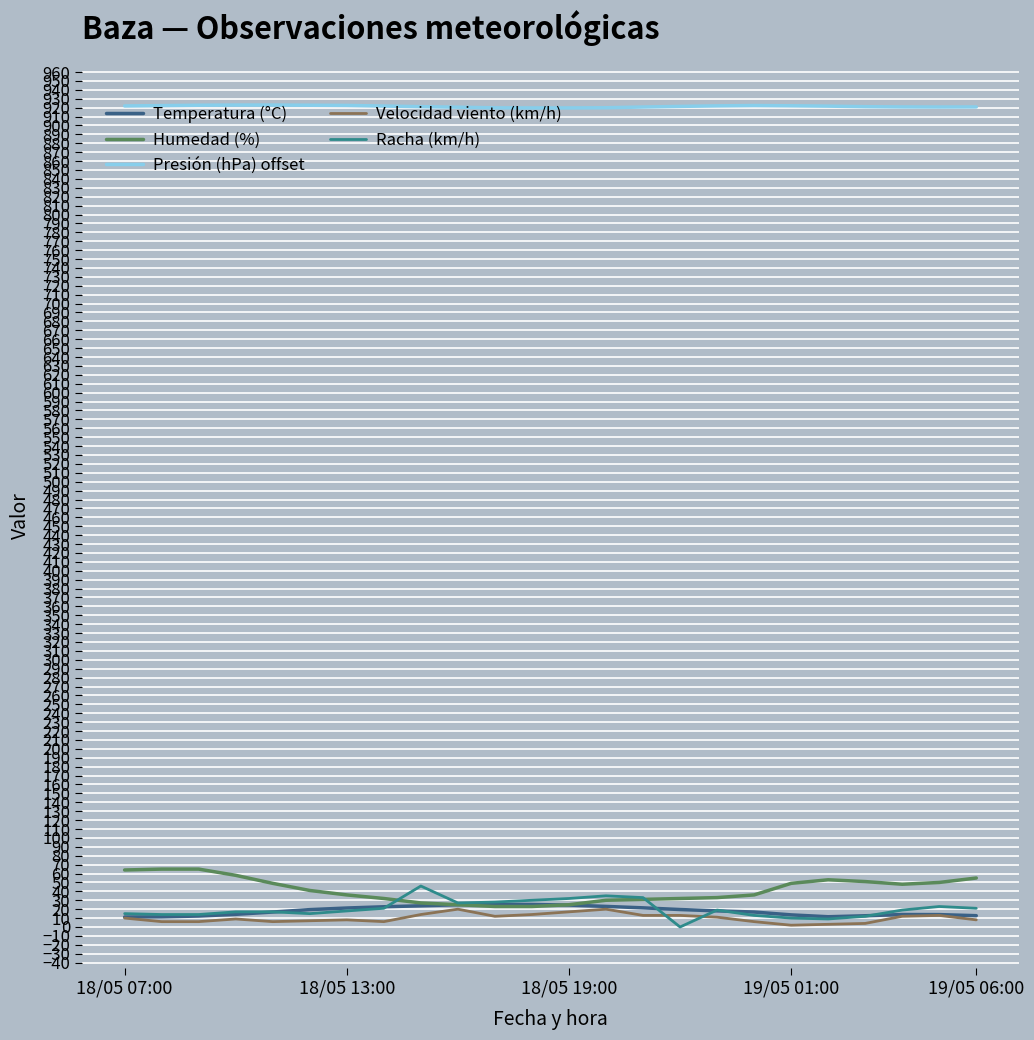

True or false: Presión (hPa) offset and Racha (km/h) intersect in this chart.

False